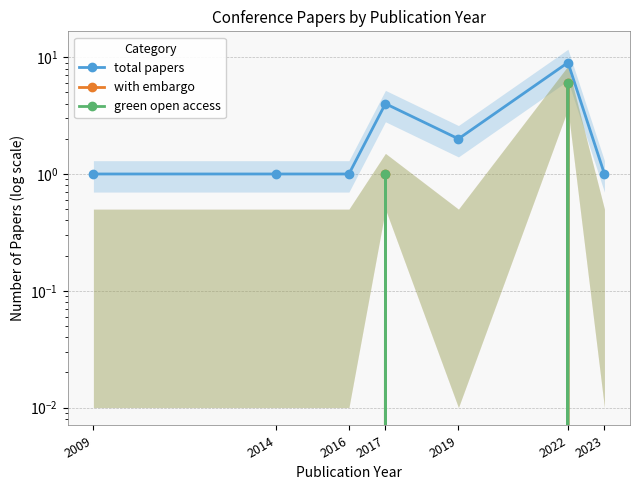

True or false: with embargo and total papers intersect in this chart.

False